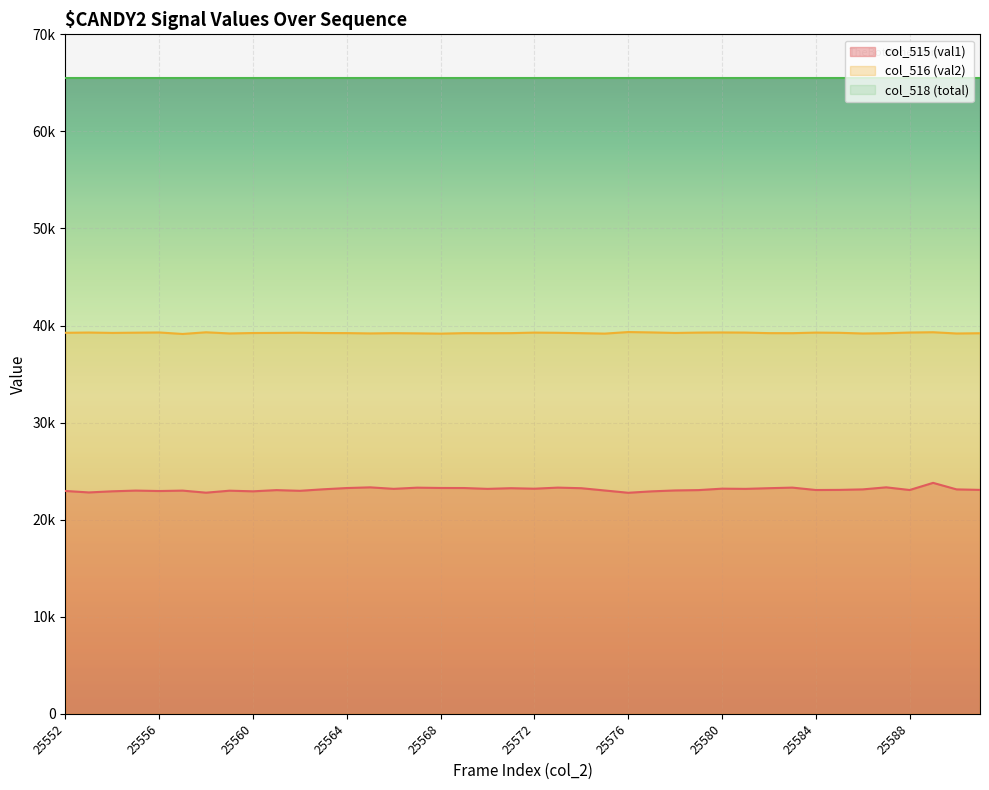

What is the value of the col_516 (val2) point at the 33rd from the left?

39272